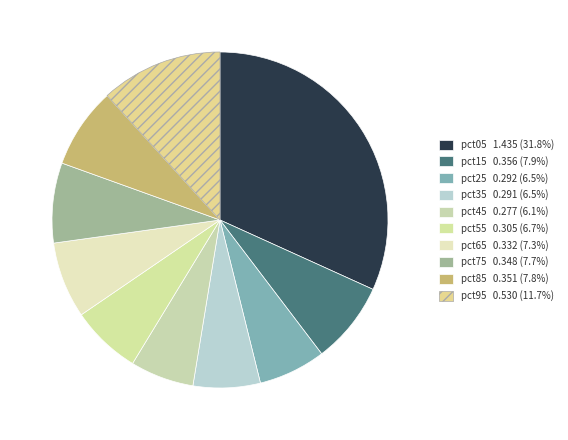

How many slices are in this pie chart?

10